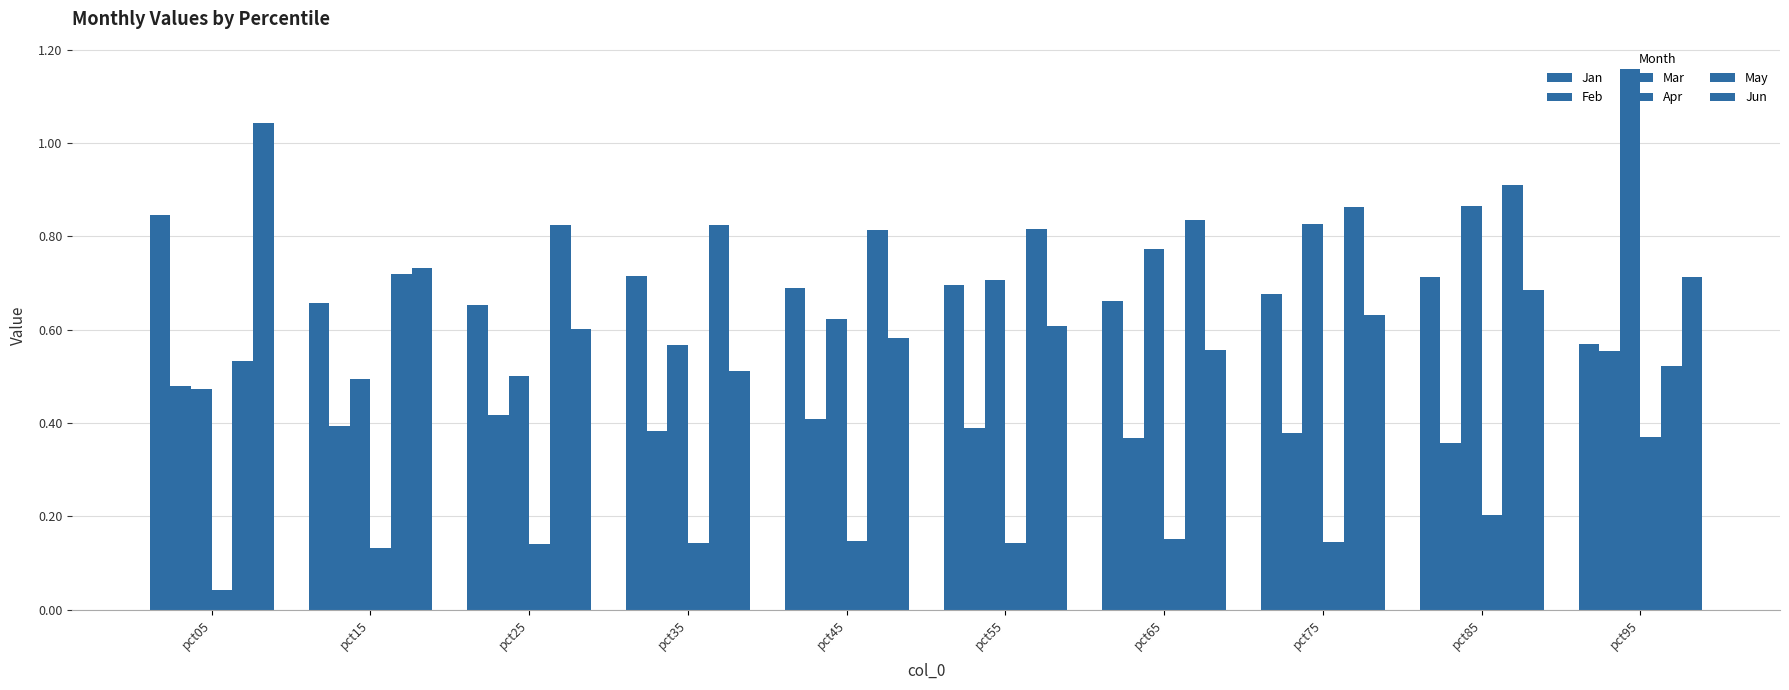

Reading left to right, extract all data points from this chart.

Jan: pct05=0.8	pct15=0.7	pct25=0.7	pct35=0.7	pct45=0.7	pct55=0.7	pct65=0.7	pct75=0.7	pct85=0.7	pct95=0.6
Feb: pct05=0.5	pct15=0.4	pct25=0.4	pct35=0.4	pct45=0.4	pct55=0.4	pct65=0.4	pct75=0.4	pct85=0.4	pct95=0.6
Mar: pct05=0.5	pct15=0.5	pct25=0.5	pct35=0.6	pct45=0.6	pct55=0.7	pct65=0.8	pct75=0.8	pct85=0.9	pct95=1.2
Apr: pct05=0.0	pct15=0.1	pct25=0.1	pct35=0.1	pct45=0.1	pct55=0.1	pct65=0.2	pct75=0.1	pct85=0.2	pct95=0.4
May: pct05=0.5	pct15=0.7	pct25=0.8	pct35=0.8	pct45=0.8	pct55=0.8	pct65=0.8	pct75=0.9	pct85=0.9	pct95=0.5
Jun: pct05=1.0	pct15=0.7	pct25=0.6	pct35=0.5	pct45=0.6	pct55=0.6	pct65=0.6	pct75=0.6	pct85=0.7	pct95=0.7